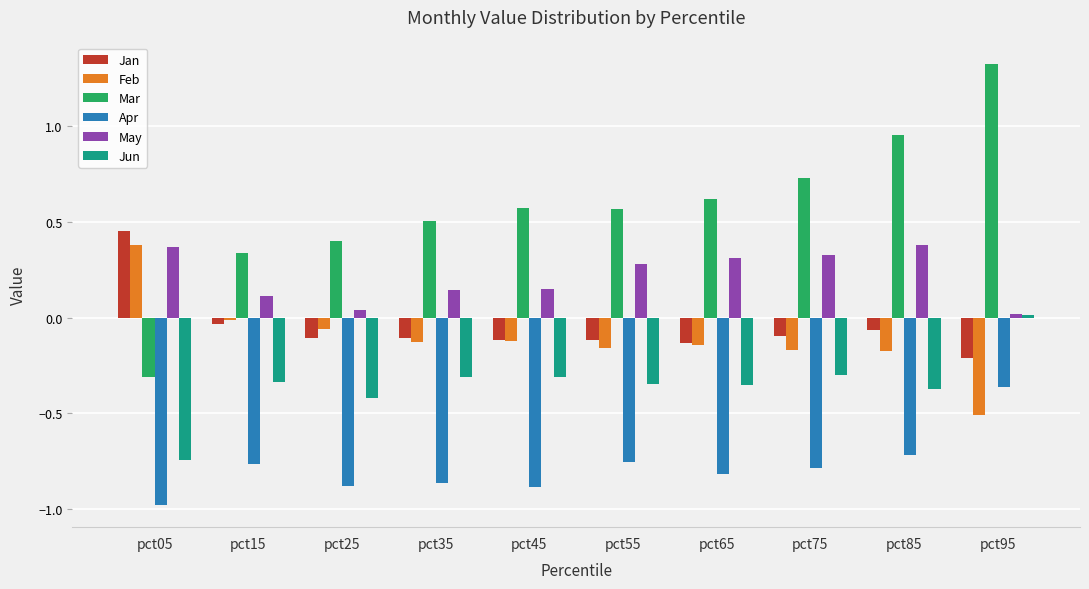

At which label does May reach its minimum?

pct95